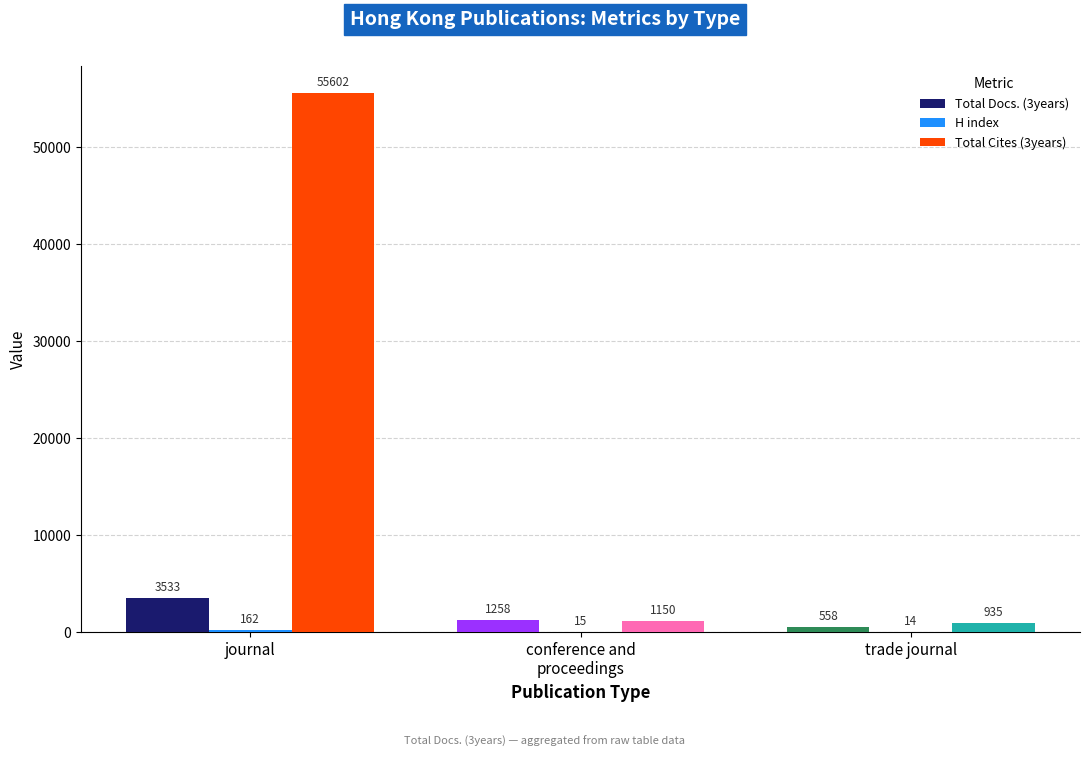

Is it true that Total Cites (3years) equals 55602 at journal?

True